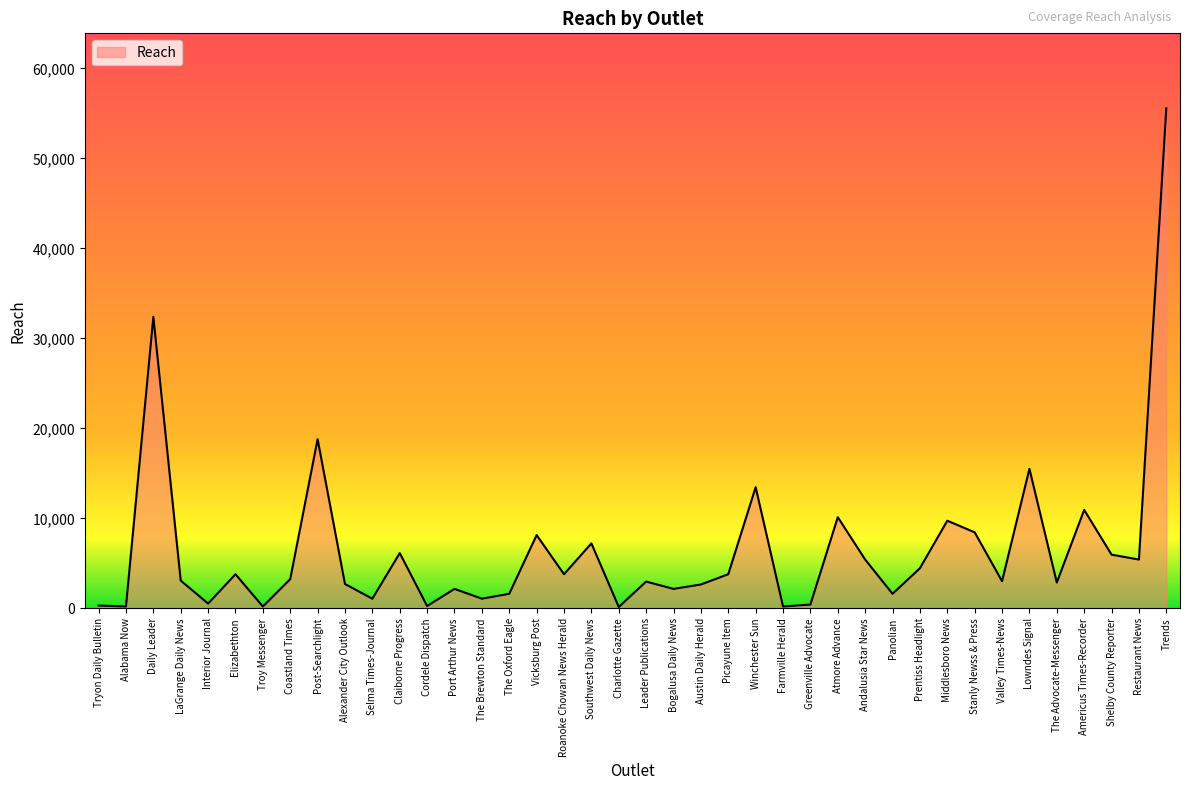

What is the change in value from Roanoke Chowan News Herald to Winchester Sun?

+9666